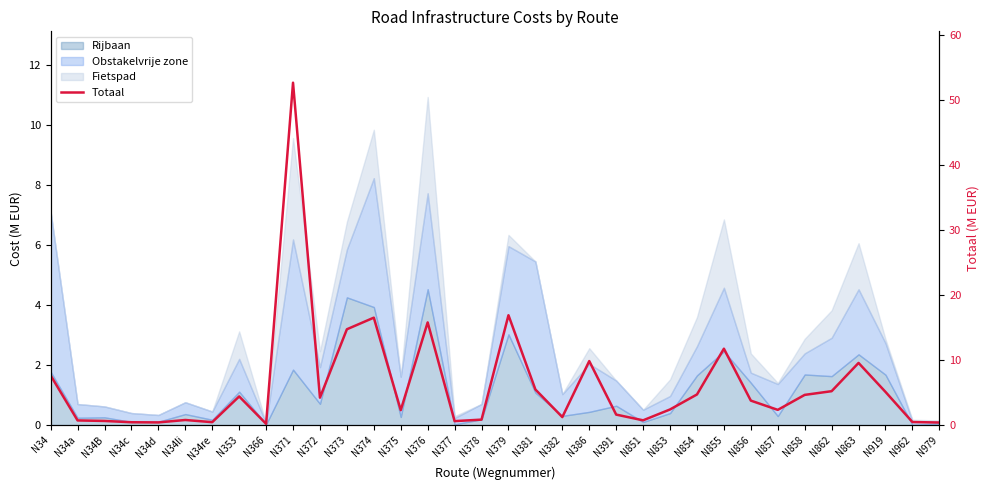

Reading left to right, extract all data points from this chart.

N34=7.6	N34a=0.7	N34B=0.6	N34c=0.4	N34d=0.4	N34li=0.8	N34re=0.5	N353=4.4	N366=0.2	N371=52.7	N372=4.2	N373=14.7	N374=16.5	N375=2.3	N376=15.8	N377=0.6	N378=0.8	N379=16.9	N381=5.5	N382=1.2	N386=9.9	N391=1.6	N851=0.7	N853=2.4	N854=4.7	N855=11.8	N856=3.8	N857=2.3	N858=4.7	N862=5.2	N863=9.6	N919=5.1	N962=0.5	N979=0.4